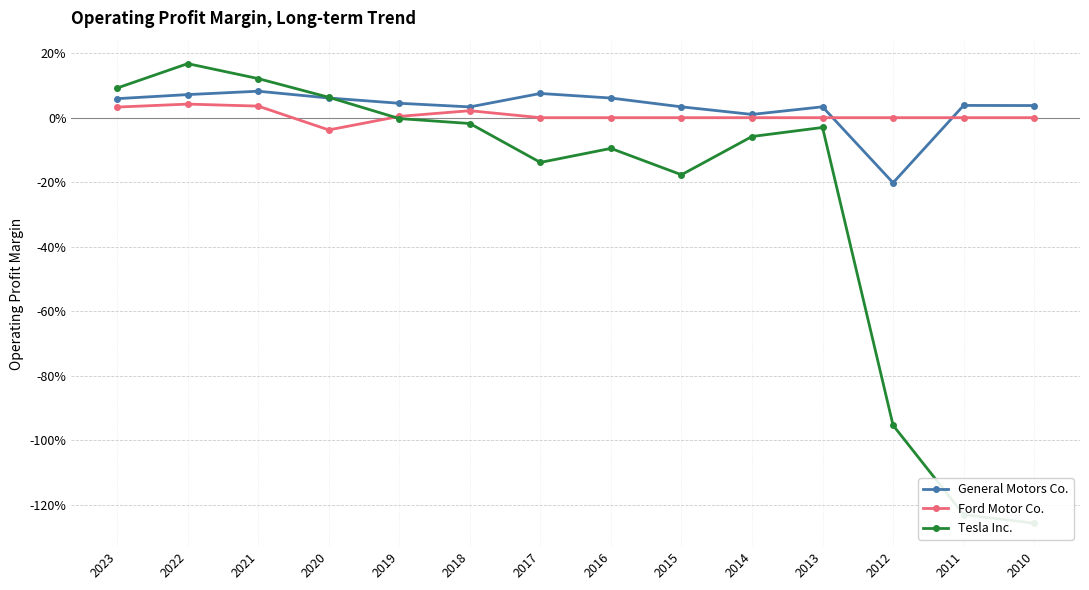

Reading left to right, transcribe all the data shown in this chart.

General Motors Co.: 0.1	0.1	0.1	0.1	0.0	0.0	0.1	0.1	0.0	0.0	0.0	-0.2	0.0	0.0
Ford Motor Co.: 0.0	0.0	0.0	-0.0	0.0	0.0	0.0	0.0	0.0	0.0	0.0	0.0	0.0	0.0
Tesla Inc.: 0.1	0.2	0.1	0.1	-0.0	-0.0	-0.1	-0.1	-0.2	-0.1	-0.0	-1.0	-1.2	-1.3